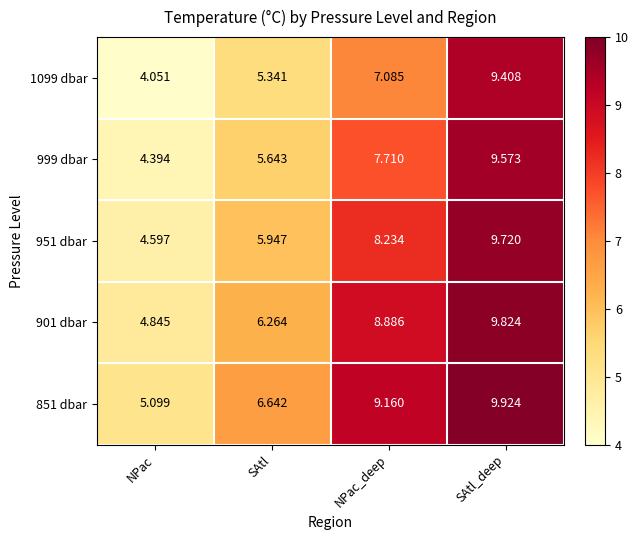

Which series has the largest range (max minus min)?

1099 dbar